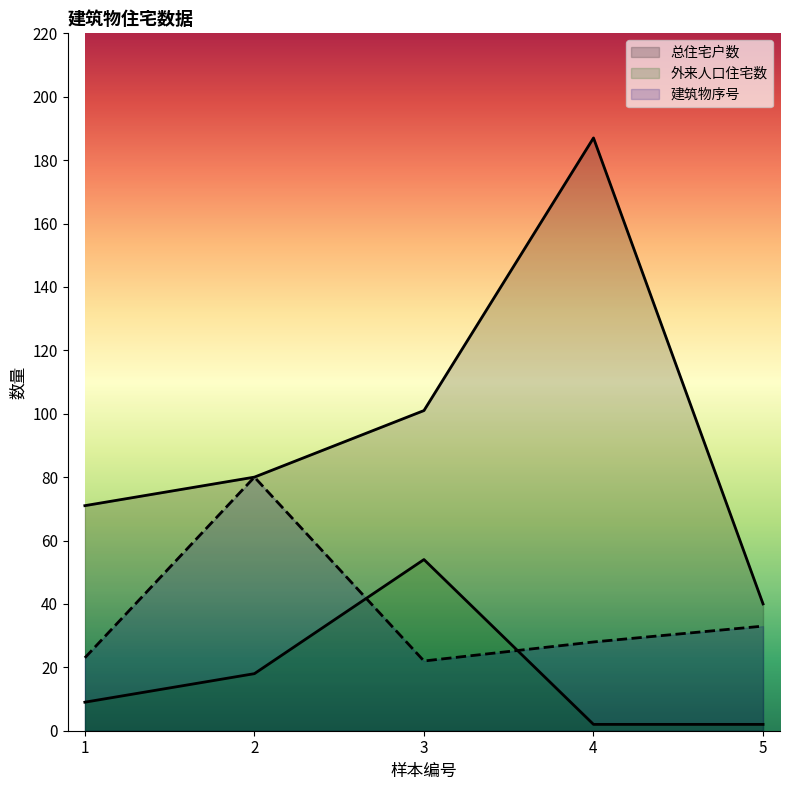

At 1, list the series in order from smallest to largest.

外来人口住宅数, 建筑物序号, 总住宅户数